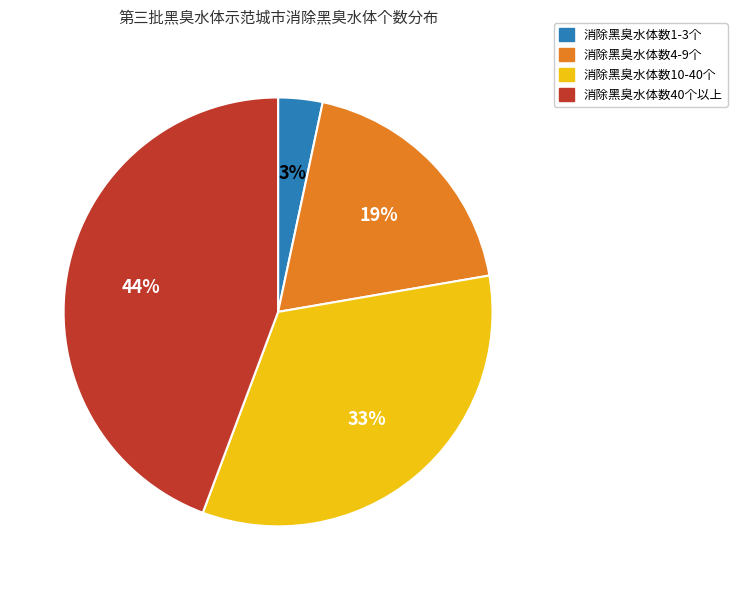

The 消除黑臭水体数10-40个 slice represents 42% of the pie. True or false?

False